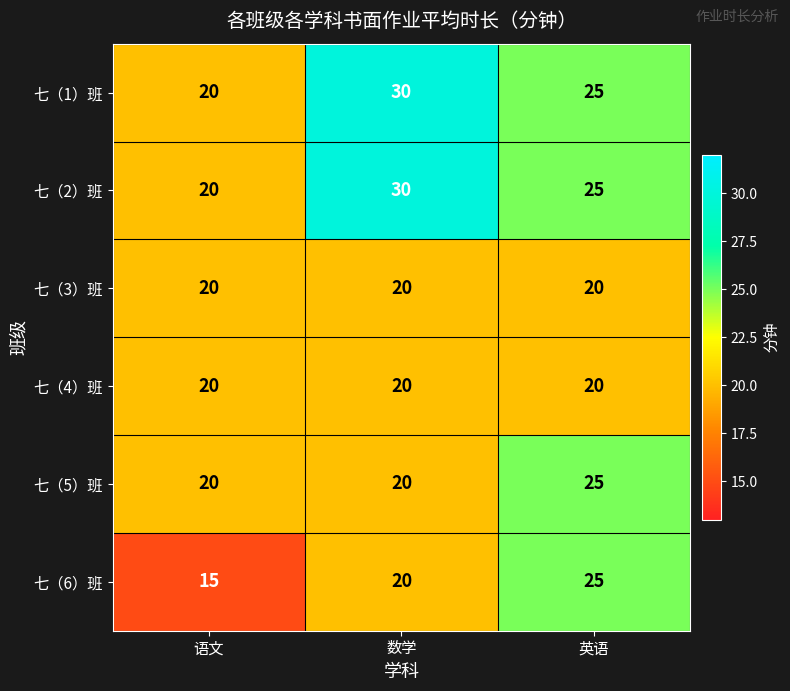

The value of 七（2）班 at 英语 is 25. True or false?

True